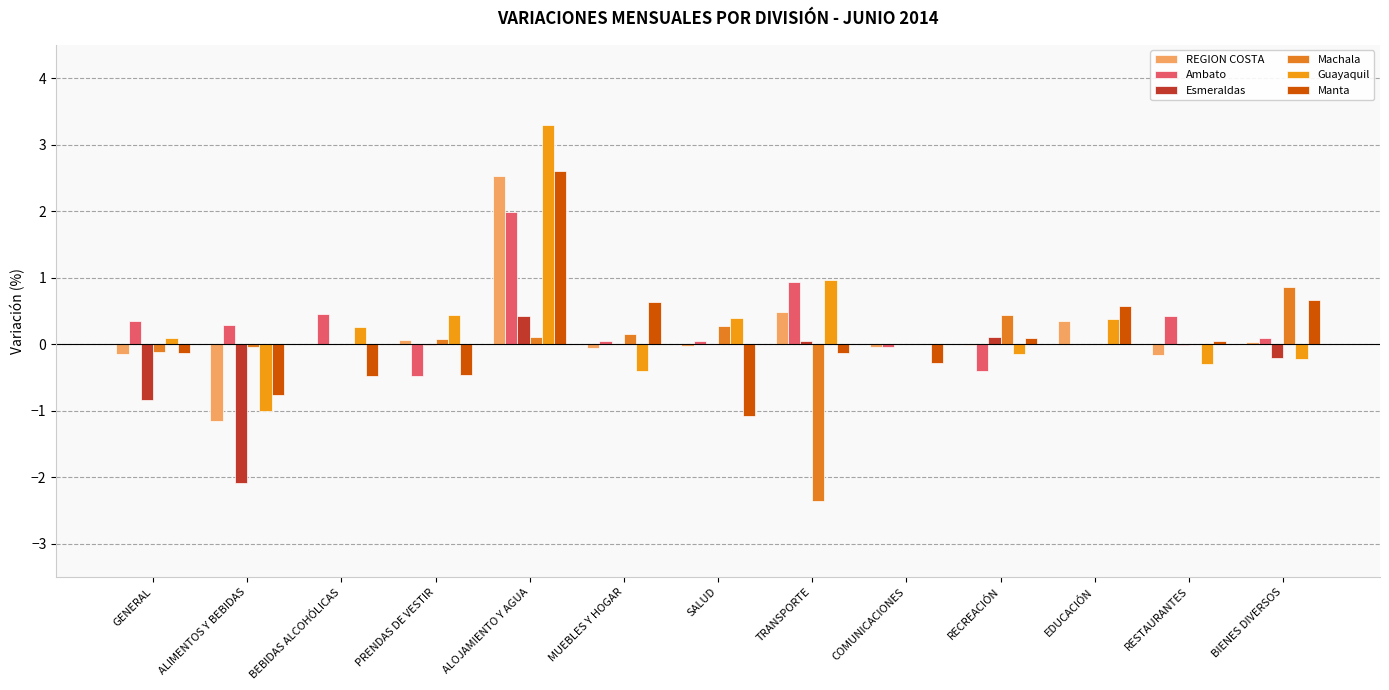

What is the label of the 7th bar from the left?

SALUD